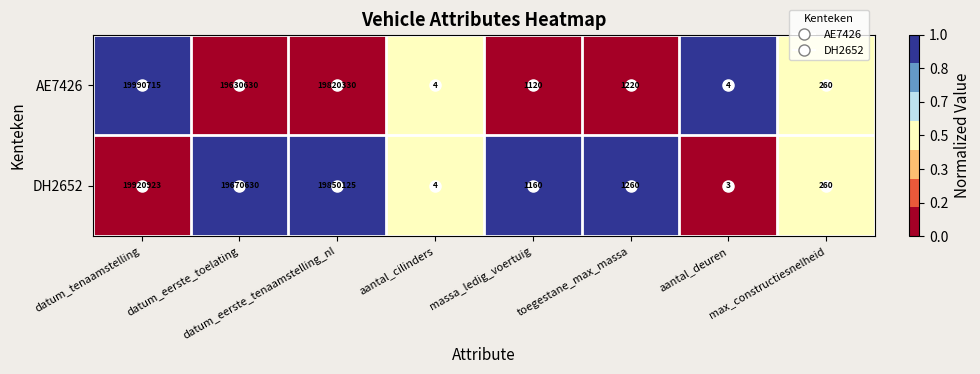

True or false: AE7426 has a value of 130 at max_constructiesnelheid.

False